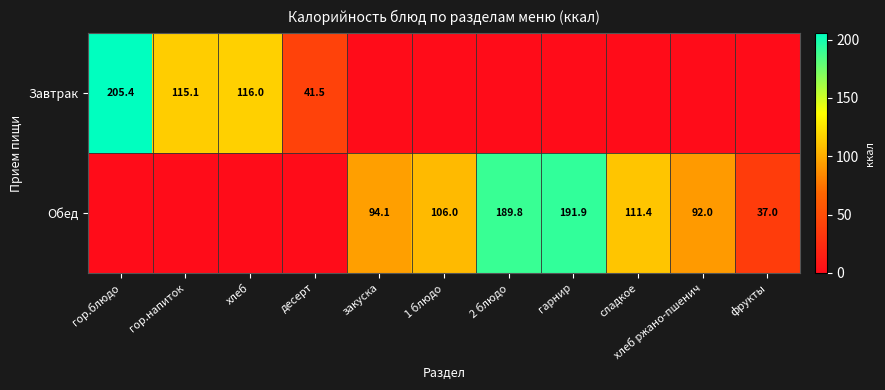

The value of Обед at сладкое is 111.4. True or false?

True